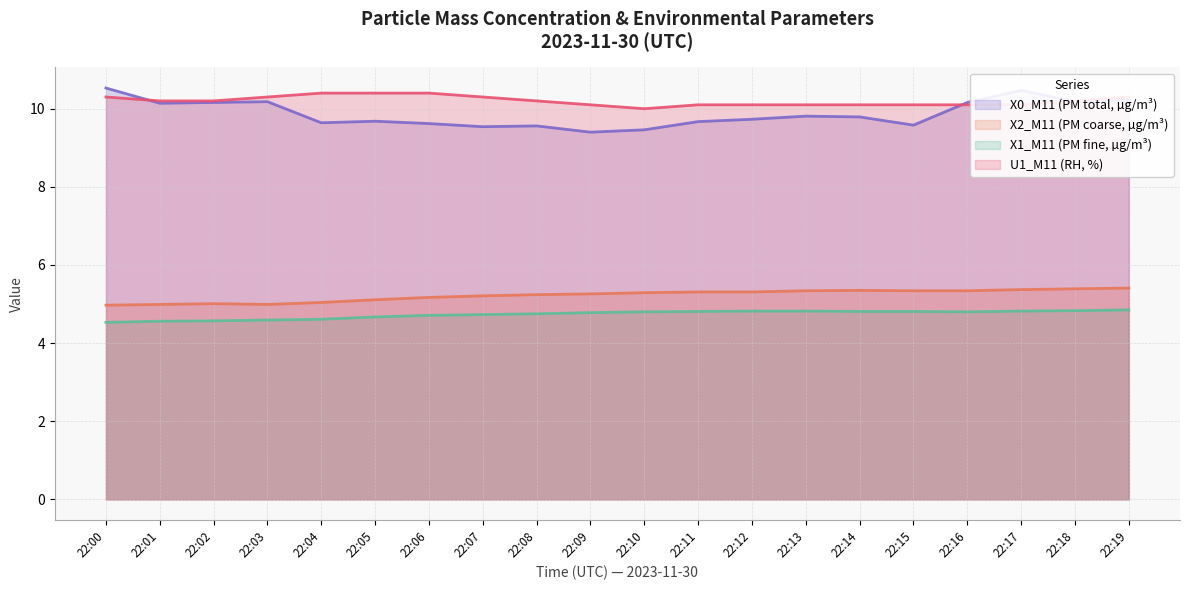

What is the total value across all series at 22:18?

30.6